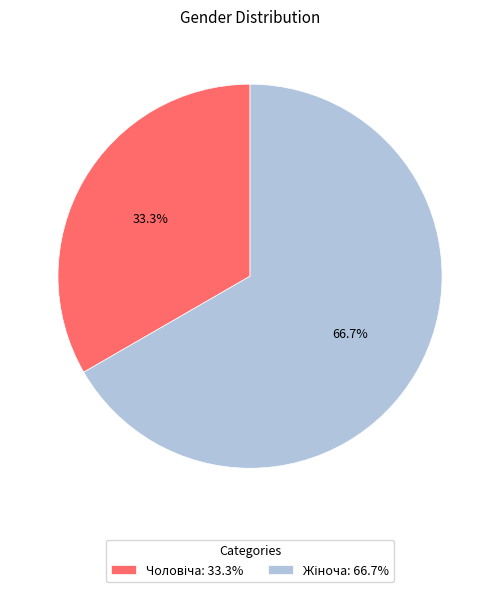

Is there any slice that represents more than half of the pie?

Yes